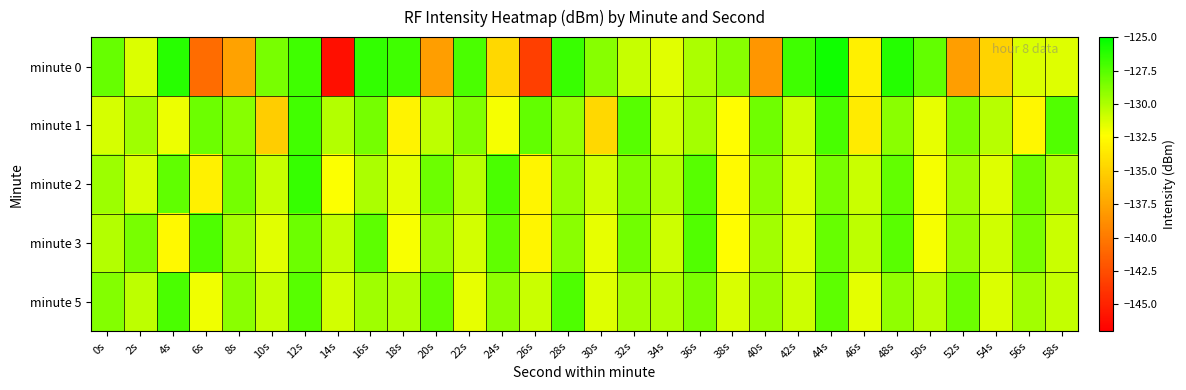

Reading left to right, transcribe all the data shown in this chart.

minute 0: 0s=-128.0	2s=-131.3	4s=-126.2	6s=-140.8	8s=-137.7	10s=-128.5	12s=-126.9	14s=-146.1	16s=-126.5	18s=-126.9	20s=-137.9	22s=-127.2	24s=-134.6	26s=-143.4	28s=-126.7	30s=-128.9	32s=-130.7	34s=-131.5	36s=-130.0	38s=-128.9	40s=-138.4	42s=-126.8	44s=-125.5	46s=-133.2	48s=-126.1	50s=-127.9	52s=-137.8	54s=-134.9	56s=-131.3	58s=-131.4
minute 1: 0s=-131.1	2s=-129.6	4s=-131.9	6s=-128.1	8s=-128.9	10s=-135.2	12s=-126.9	14s=-130.2	16s=-128.4	18s=-133.0	20s=-130.5	22s=-128.7	24s=-132.1	26s=-127.9	28s=-129.3	30s=-134.6	32s=-127.5	34s=-131.0	36s=-129.8	38s=-132.4	40s=-128.2	42s=-130.9	44s=-127.1	46s=-133.5	48s=-129.0	50s=-131.7	52s=-128.6	54s=-130.3	56s=-132.8	58s=-127.4
minute 2: 0s=-129.5	2s=-131.2	4s=-127.8	6s=-133.1	8s=-128.4	10s=-130.7	12s=-126.6	14s=-132.3	16s=-129.9	18s=-131.6	20s=-128.1	22s=-130.4	24s=-127.2	26s=-132.9	28s=-129.3	30s=-131.0	32s=-128.7	34s=-130.2	36s=-127.5	38s=-132.6	40s=-129.1	42s=-131.3	44s=-128.5	46s=-130.8	48s=-127.9	50s=-132.1	52s=-129.6	54s=-131.4	56s=-128.3	58s=-130.1
minute 3: 0s=-130.2	2s=-128.5	4s=-132.7	6s=-127.3	8s=-129.8	10s=-131.5	12s=-128.1	14s=-130.6	16s=-127.7	18s=-132.2	20s=-129.4	22s=-131.1	24s=-127.8	26s=-132.9	28s=-129.0	30s=-131.7	32s=-128.3	34s=-130.9	36s=-127.4	38s=-132.4	40s=-129.7	42s=-131.3	44s=-128.0	46s=-130.5	48s=-127.6	50s=-132.1	52s=-129.3	54s=-131.0	56s=-128.6	58s=-130.8
minute 5: 0s=-128.8	2s=-130.5	4s=-127.2	6s=-131.9	8s=-129.0	10s=-130.7	12s=-127.5	14s=-131.1	16s=-129.6	18s=-130.2	20s=-127.9	22s=-131.7	24s=-129.1	26s=-130.8	28s=-127.3	30s=-131.4	32s=-129.8	34s=-130.1	36s=-128.6	38s=-131.2	40s=-129.4	42s=-130.9	44s=-127.7	46s=-131.6	48s=-129.2	50s=-130.4	52s=-128.1	54s=-131.3	56s=-129.7	58s=-130.6